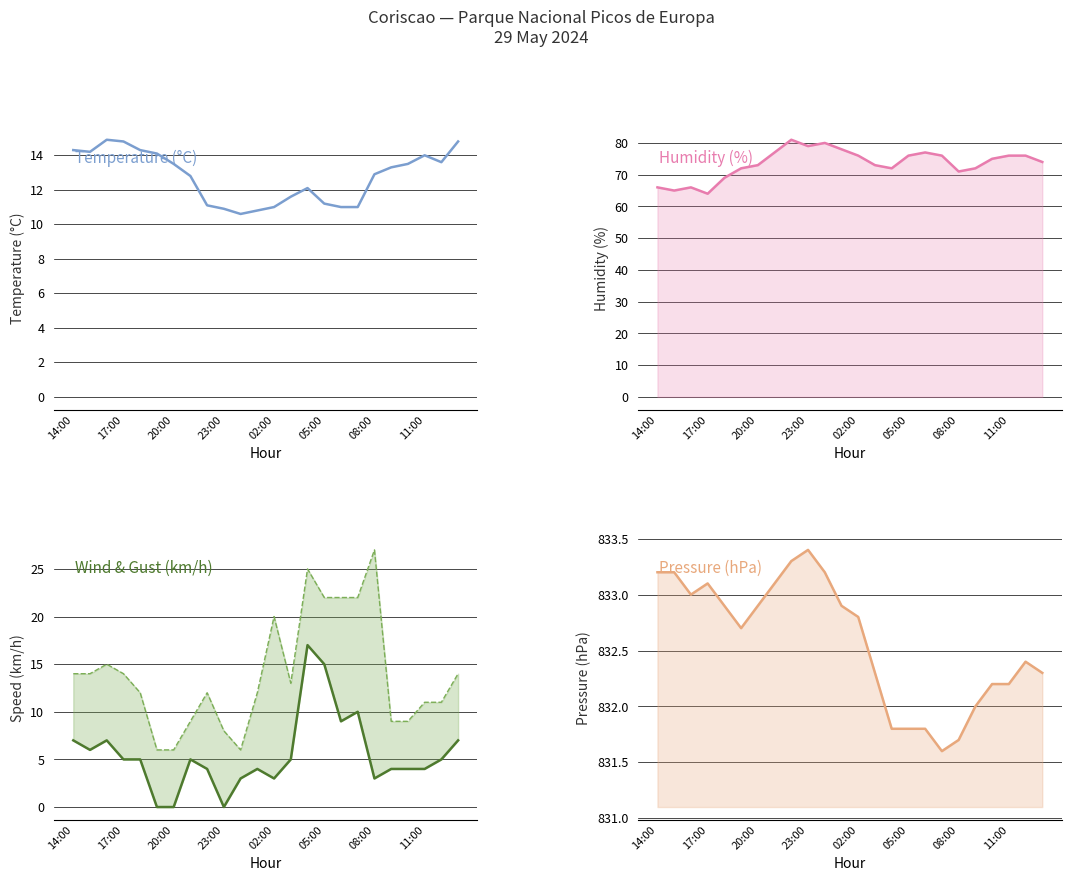

Reading left to right, extract all data points from this chart.

Temperature (°C): 14.3	14.2	14.9	14.8	14.3	14.1	13.5	12.8	11.1	10.9	10.6	10.8	11.0	11.6	12.1	11.2	11.0	11.0	12.9	13.3	13.5	14.0	13.6	14.8
Humidity (%): 66.0	65.0	66.0	64.0	69.0	72.0	73.0	77.0	81.0	79.0	80.0	78.0	76.0	73.0	72.0	76.0	77.0	76.0	71.0	72.0	75.0	76.0	76.0	74.0
Wind speed (km/h): 7.0	6.0	7.0	5.0	5.0	0.0	0.0	5.0	4.0	0.0	3.0	4.0	3.0	5.0	17.0	15.0	9.0	10.0	3.0	4.0	4.0	4.0	5.0	7.0
Pressure (hPa): 833.2	833.2	833.0	833.1	832.9	832.7	832.9	833.1	833.3	833.4	833.2	832.9	832.8	832.3	831.8	831.8	831.8	831.6	831.7	832.0	832.2	832.2	832.4	832.3